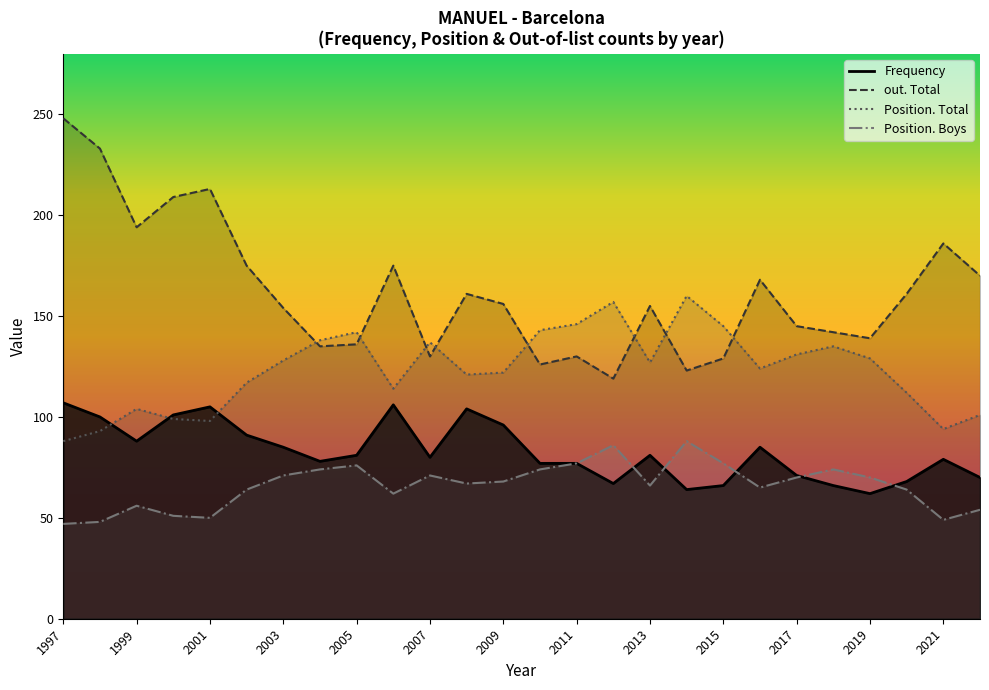

Which category has the lowest value across all series?

1997